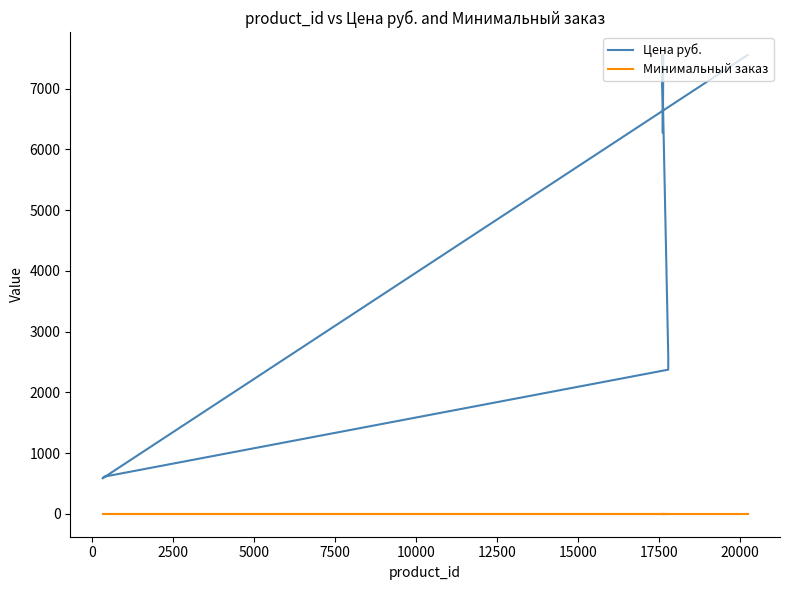

List the series in order of their overall mean, highest first.

Цена руб., Минимальный заказ